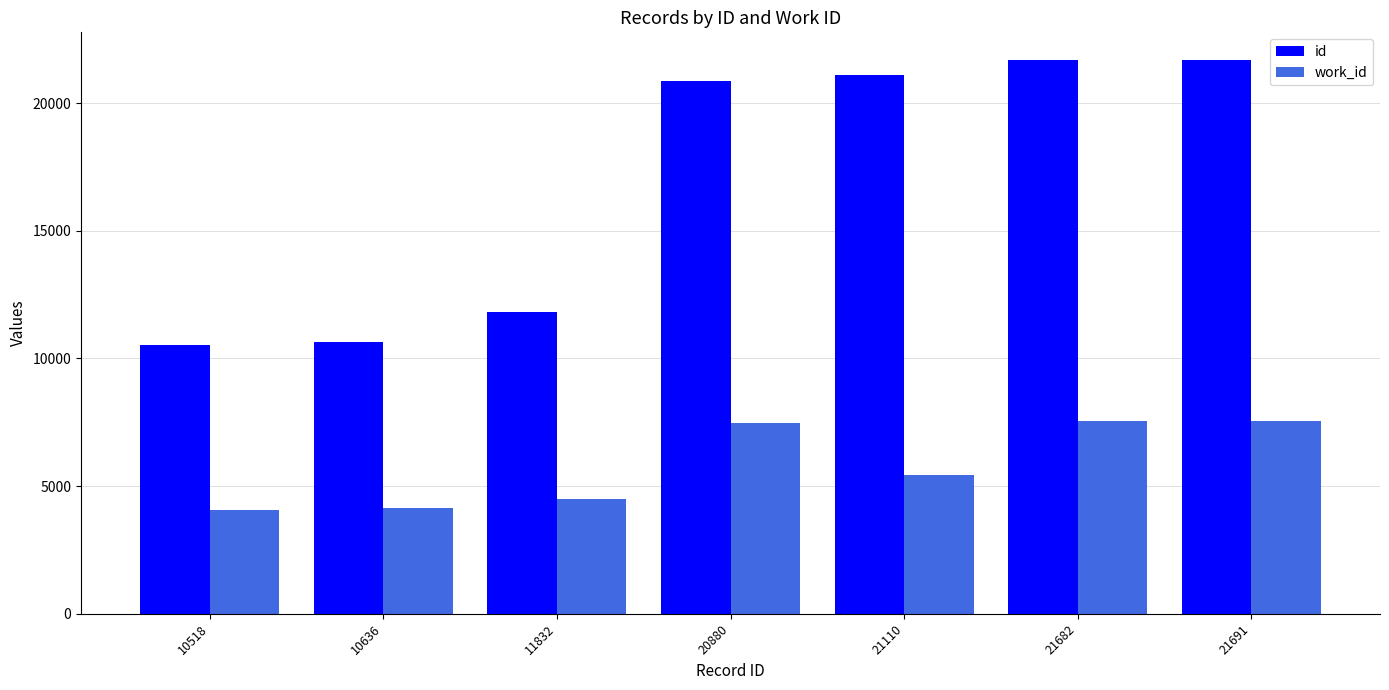

At 10636, list the series in order from smallest to largest.

work_id, id